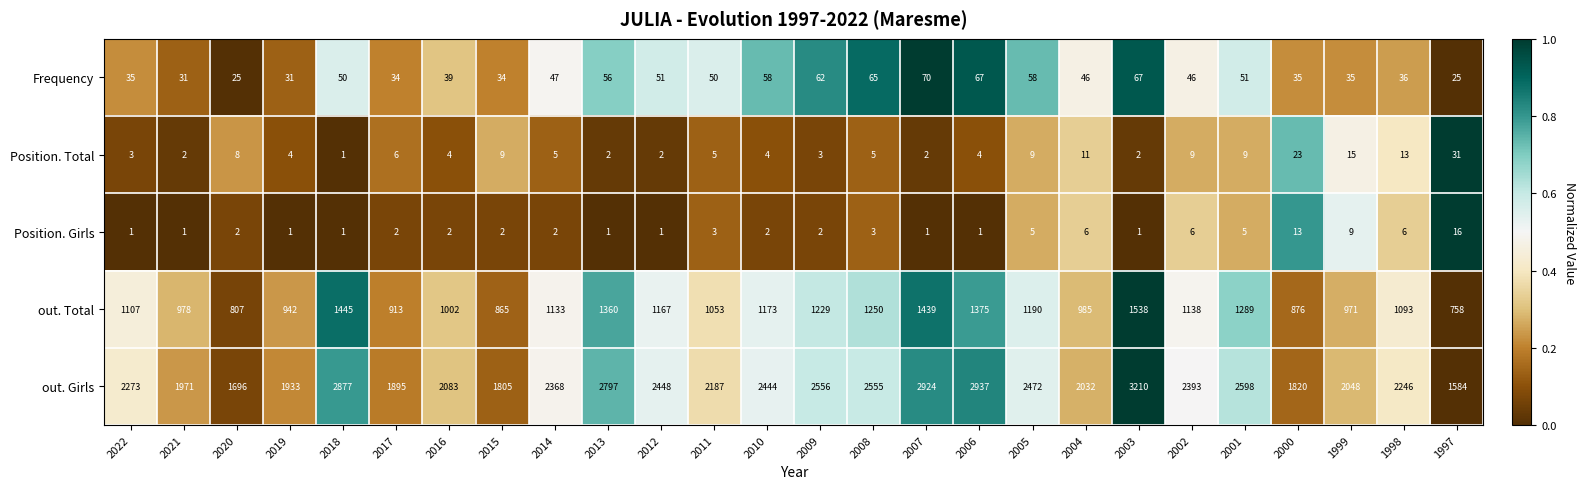

List the series in order of their peak value, highest first.

out. Girls, out. Total, Frequency, Position. Total, Position. Girls